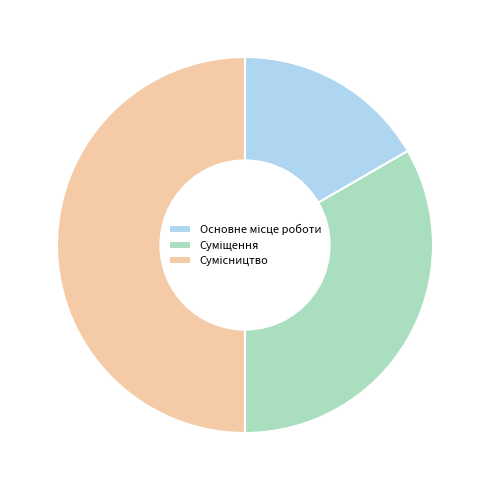

Is the sum of Суміщення and Сумісництво greater than half?

Yes